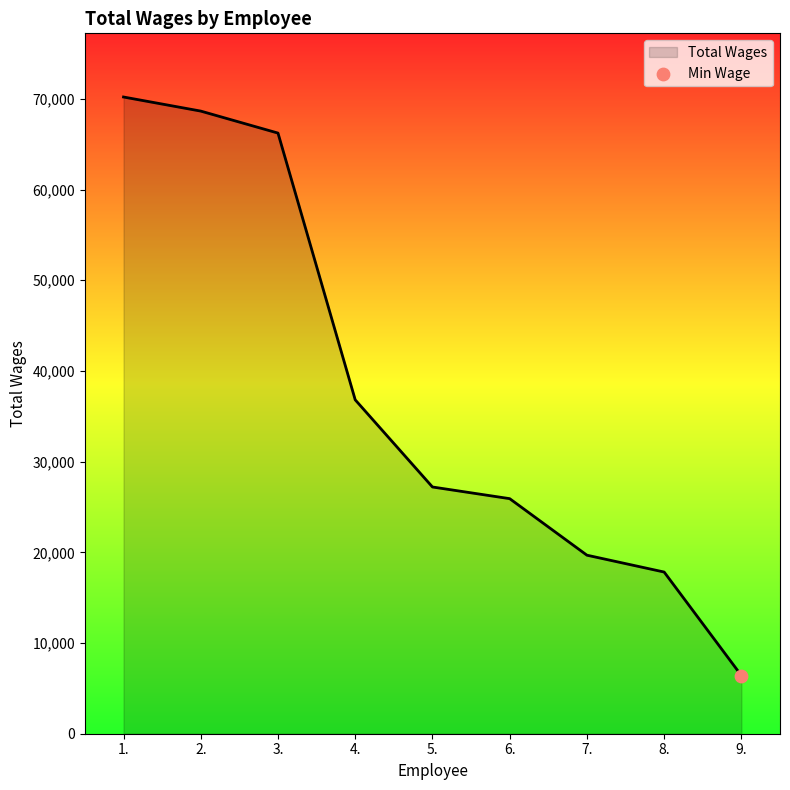

What is the ratio of the value at 9. to the value at 3.?

0.1